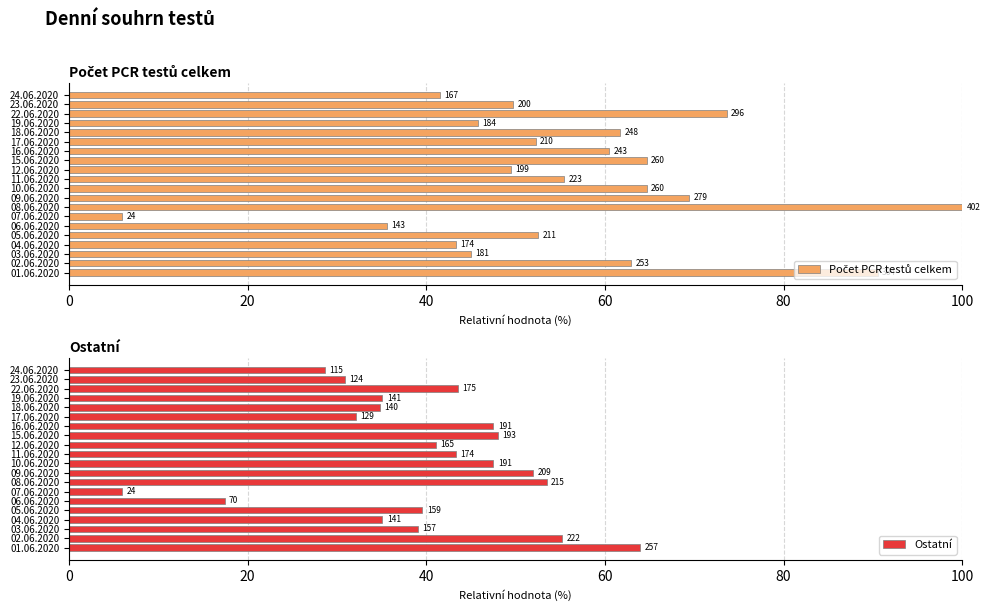

What is the sum of all Počet PCR testů celkem values?

1124.6